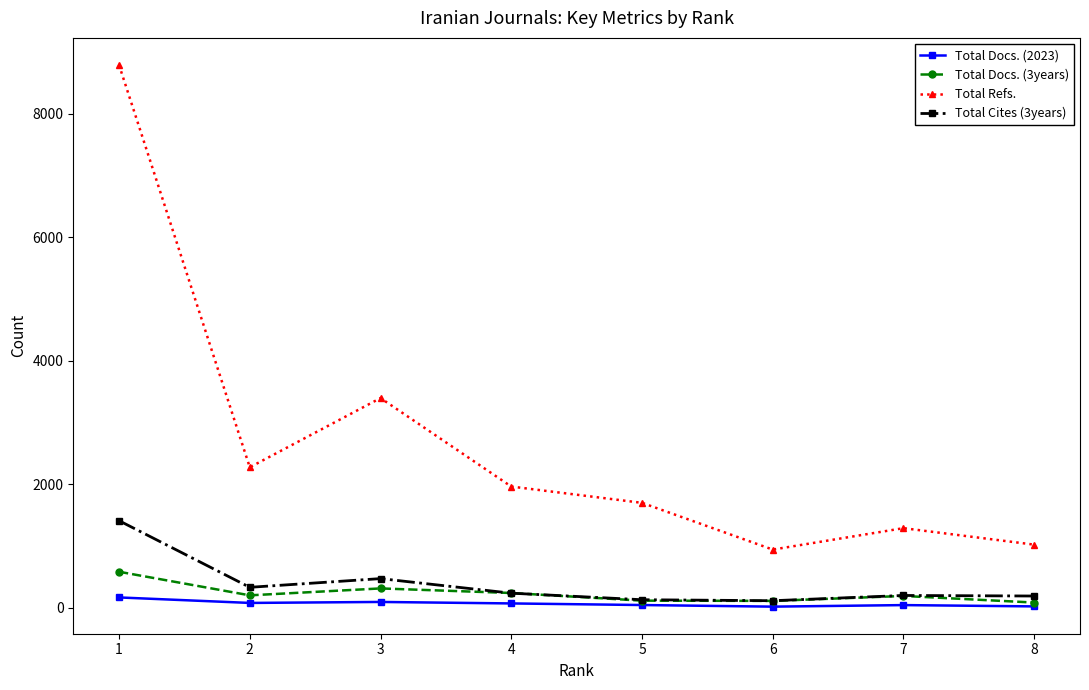

How many interior local valleys does the Total Refs. series have?

2